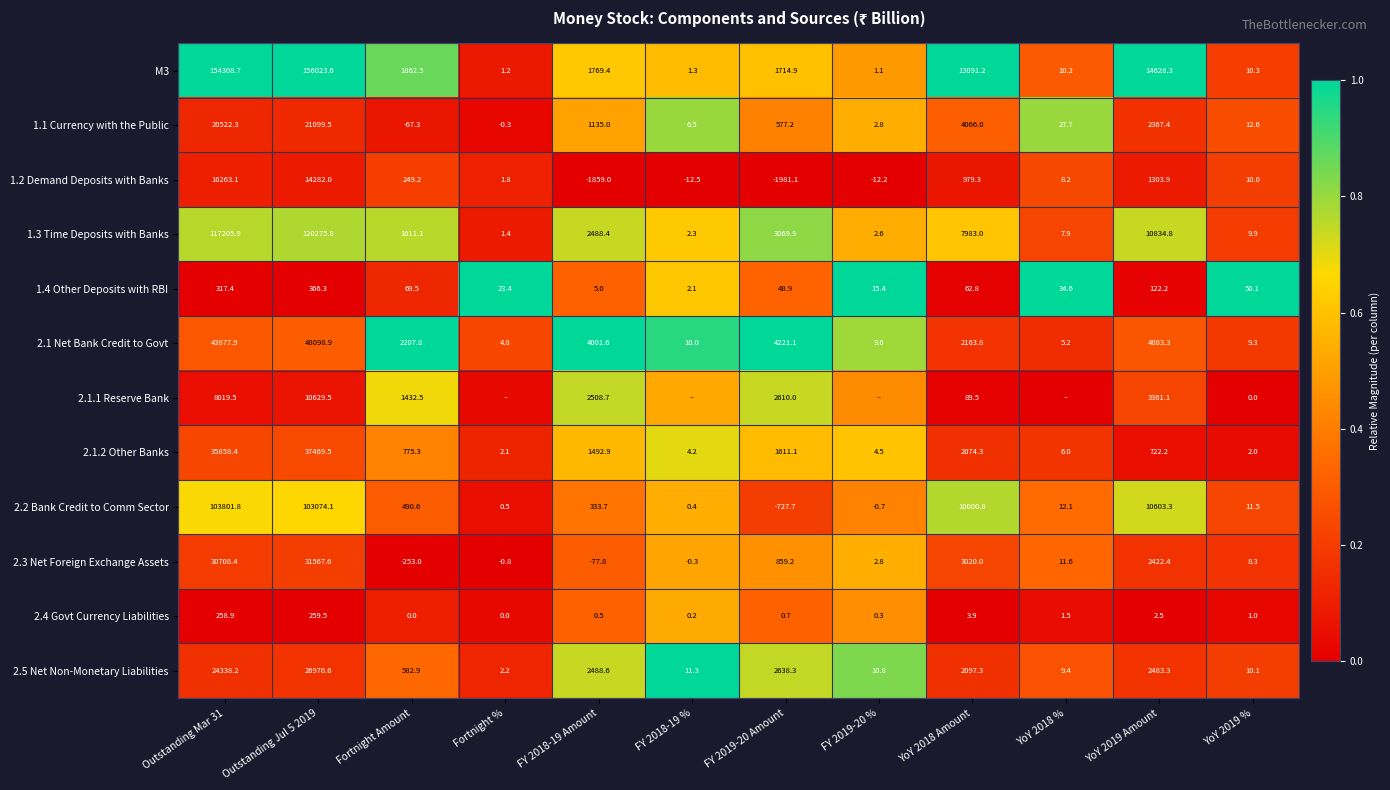

Which category has the lowest value in the 2.1 Net Bank Credit to Govt series?

Fortnight %